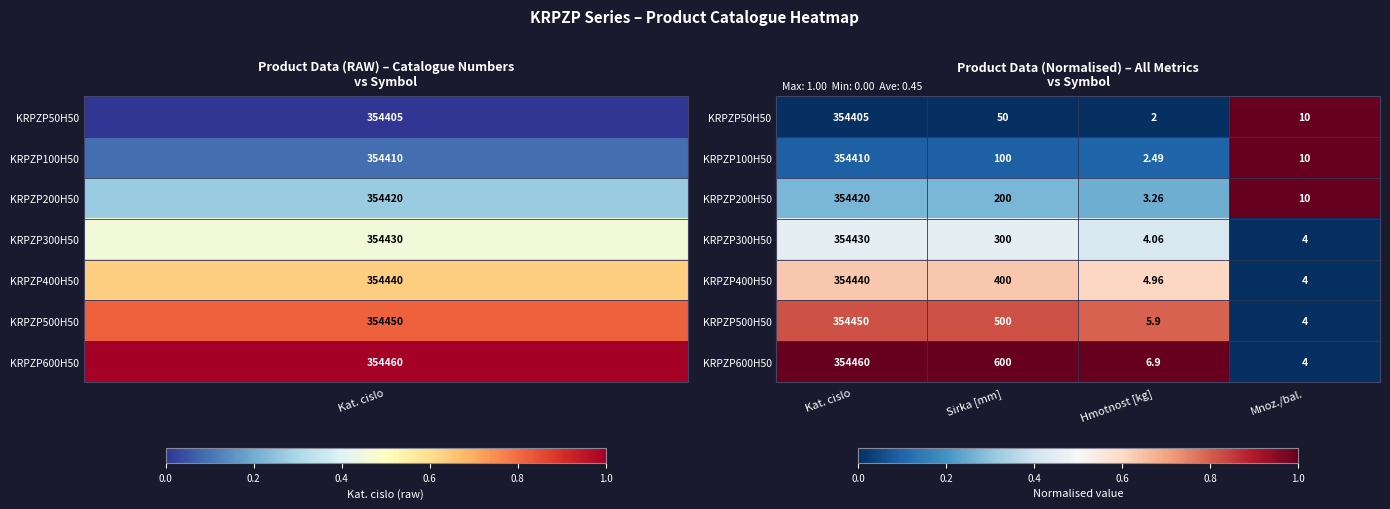

At which label is KRPZP300H50 closest to 177217?

Sirka [mm]